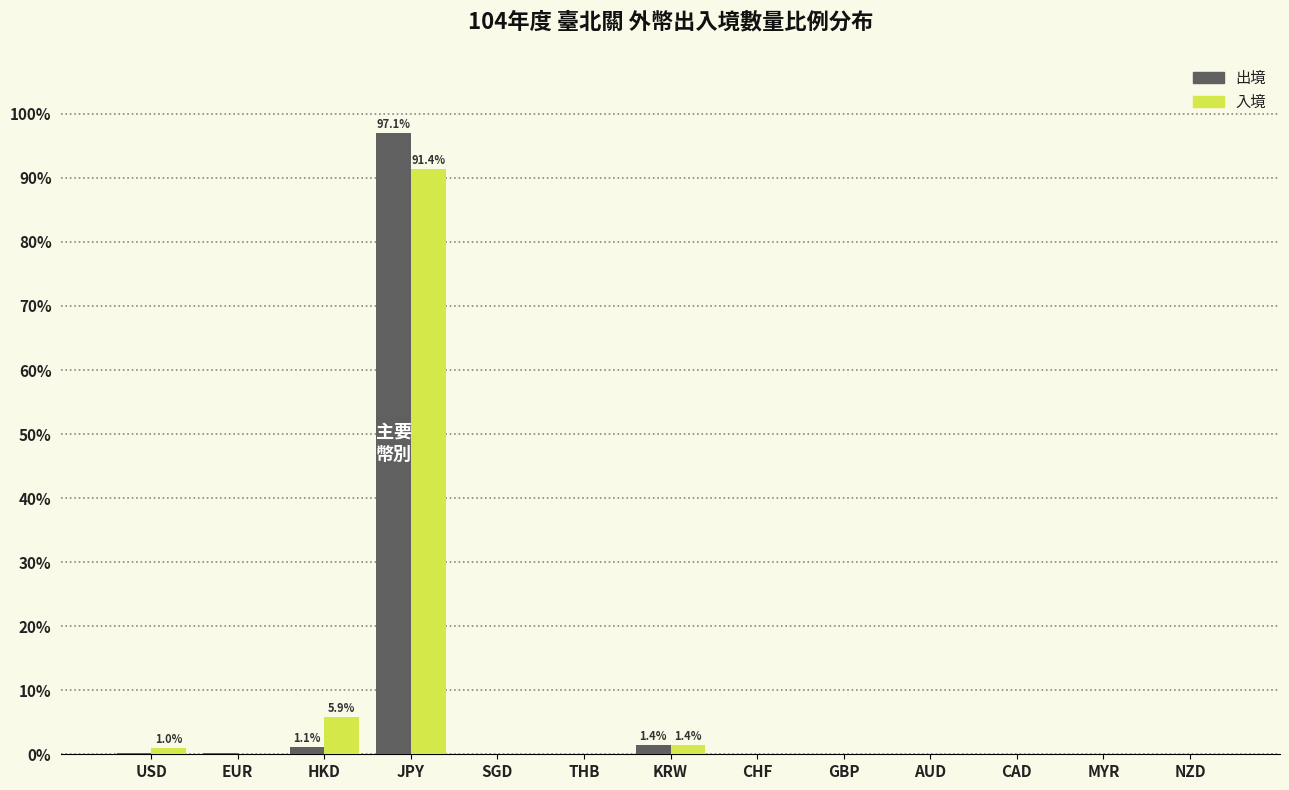

How many groups of bars are there?

13